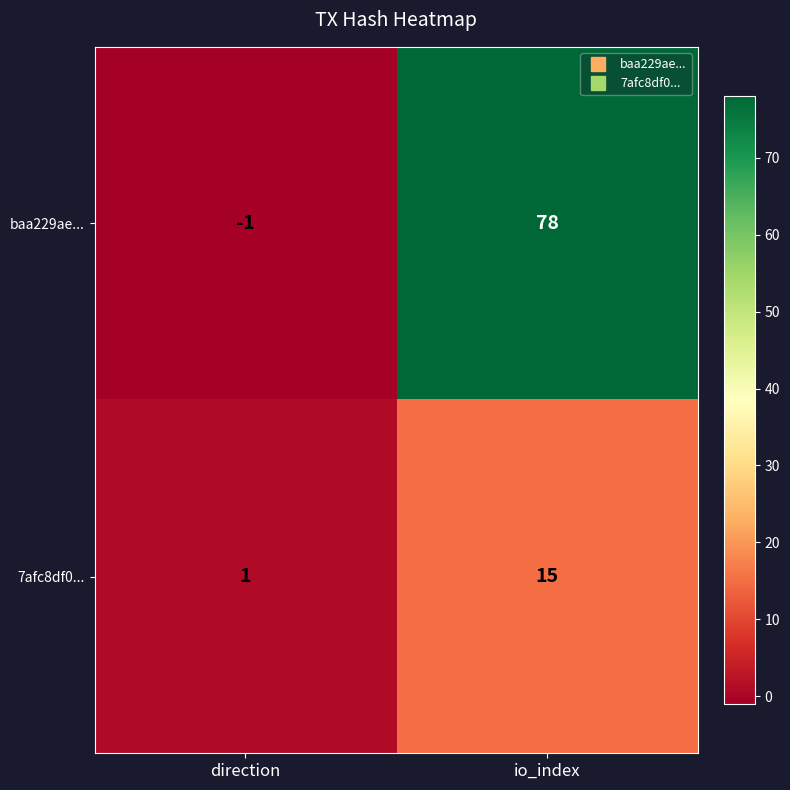

What is the total value across all series at io_index?

93